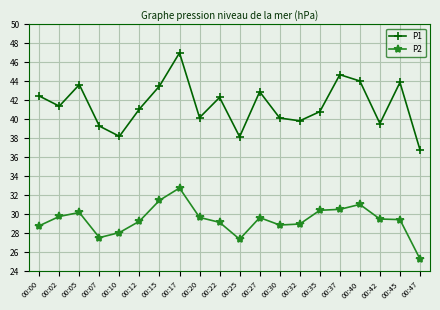

What are all the series names shown in the legend?

P1, P2